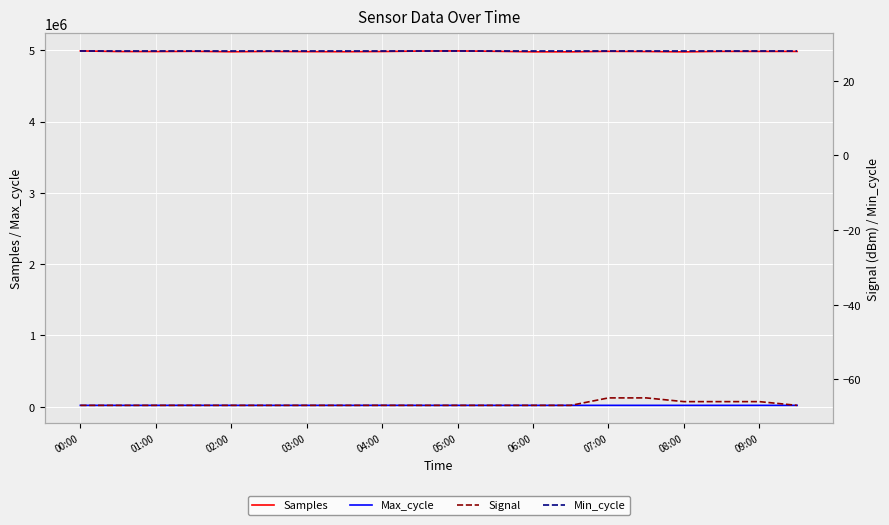

How many data points in Samples are less than 4982710?

10